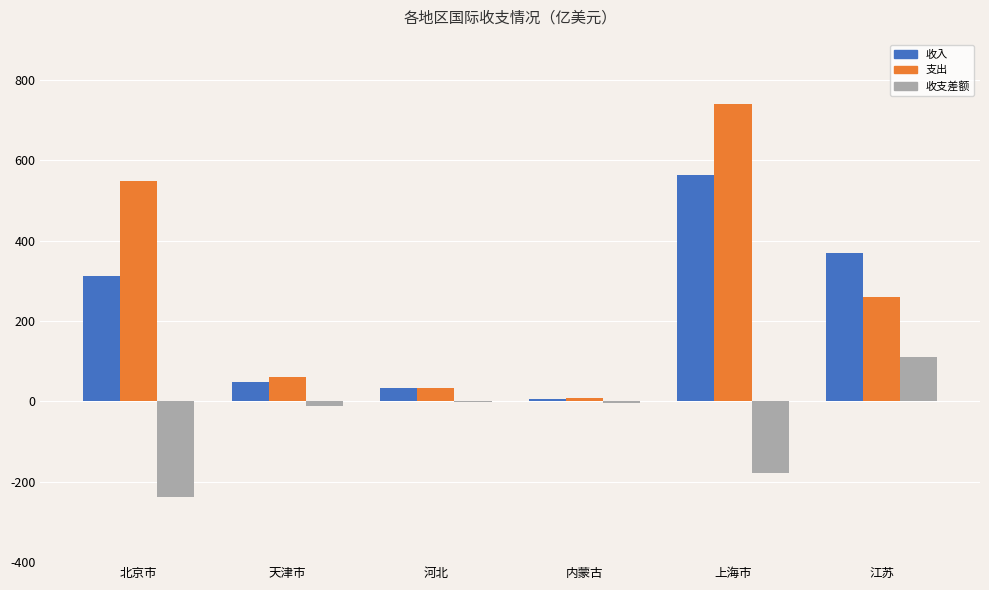

Which series changed the most between 北京市 and 内蒙古?

支出